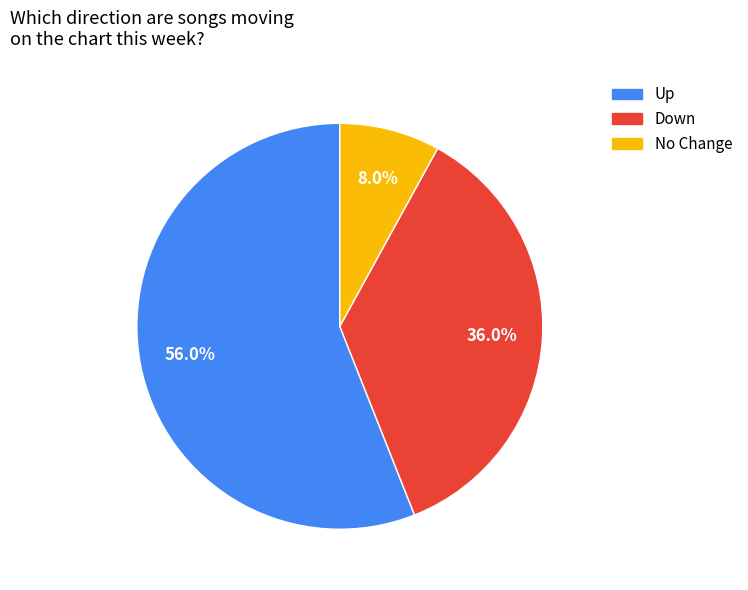

Rank the categories by value from lowest to highest.

No Change, Down, Up